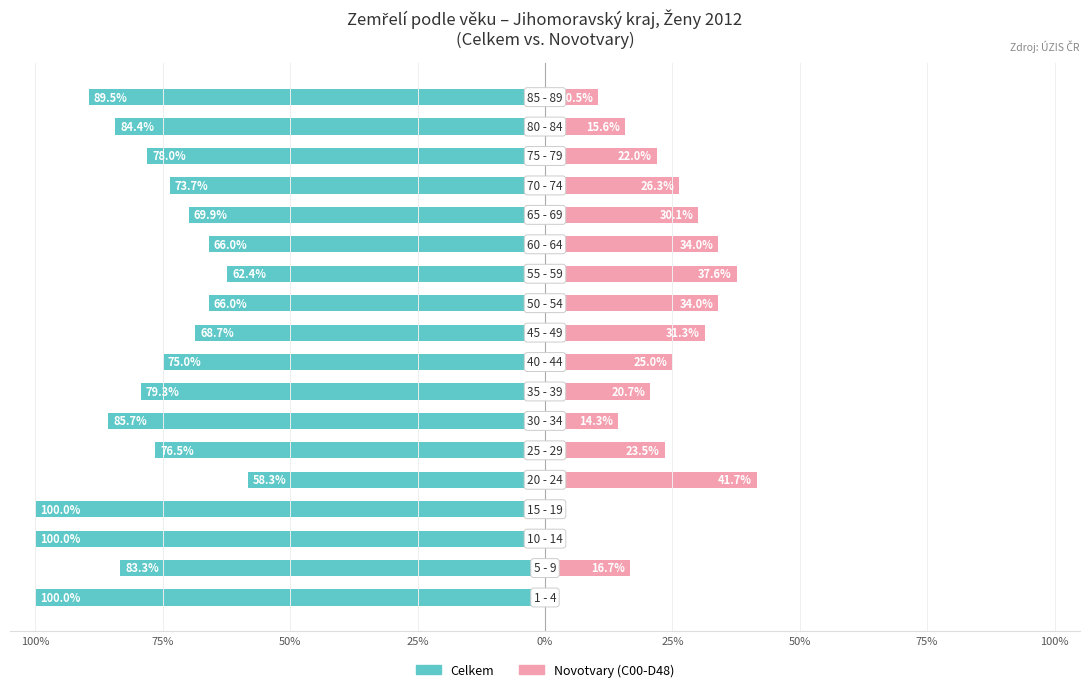

Does the chart contain stacked bars?

No